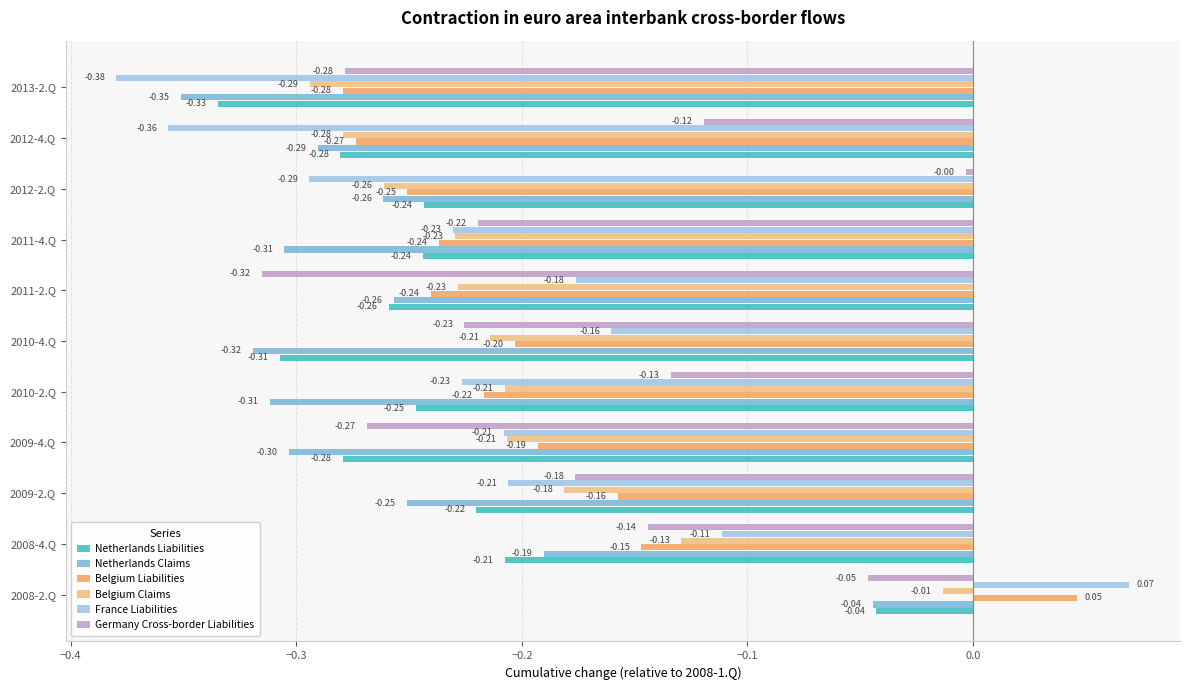

What are all the series names shown in the legend?

Netherlands Liabilities, Netherlands Claims, Belgium Liabilities, Belgium Claims, France Liabilities, Germany Cross-border Liabilities